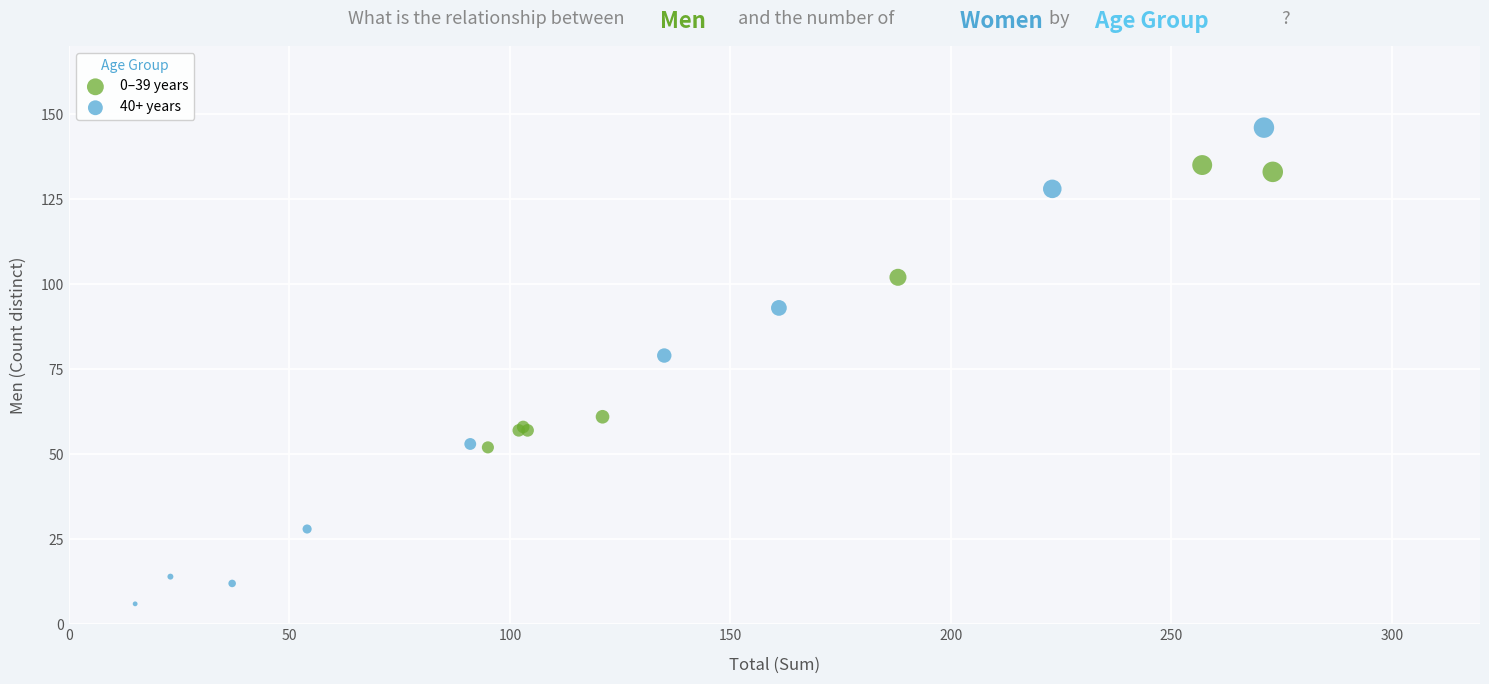

Which series contains the lowest Y value?

40+ years